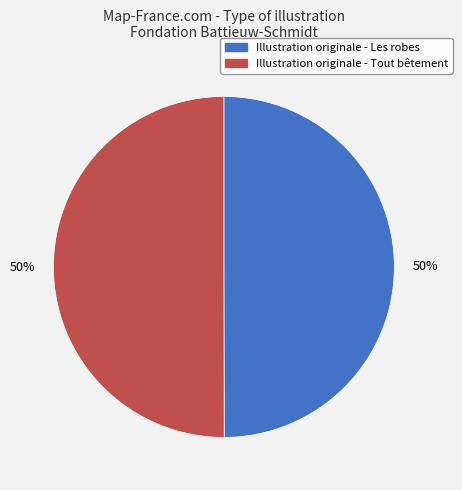

To the nearest percent, what is the average slice percentage?

50%